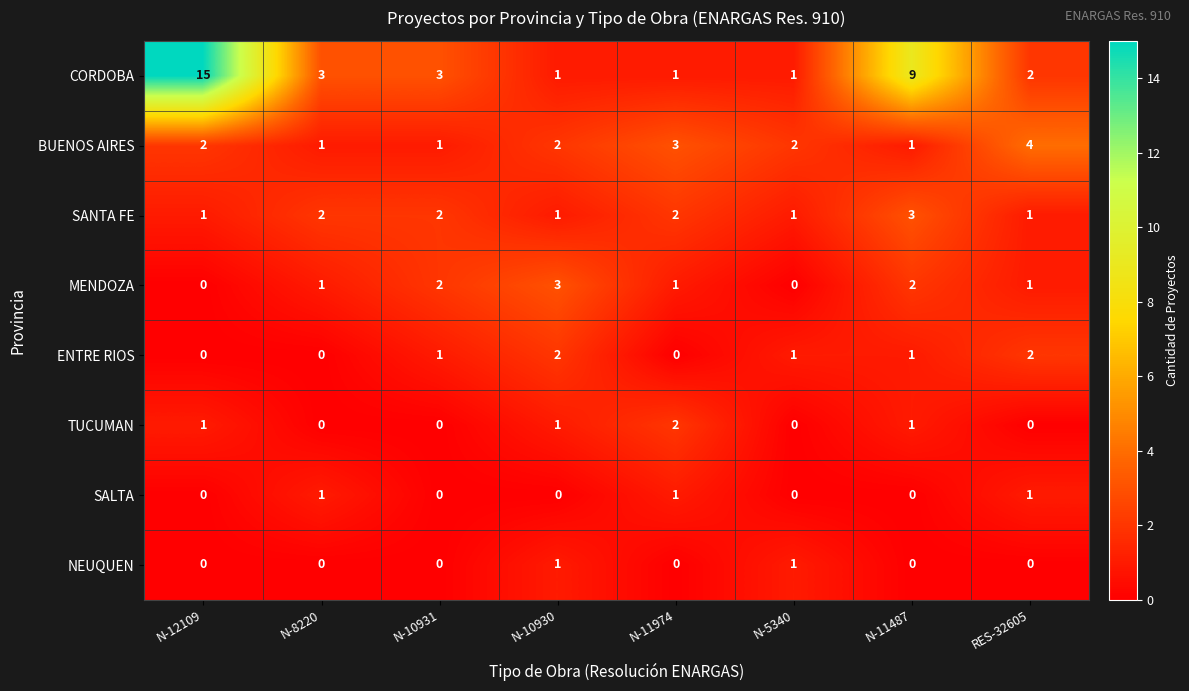

What is the difference between the second highest and second lowest values in the CORDOBA series?

8